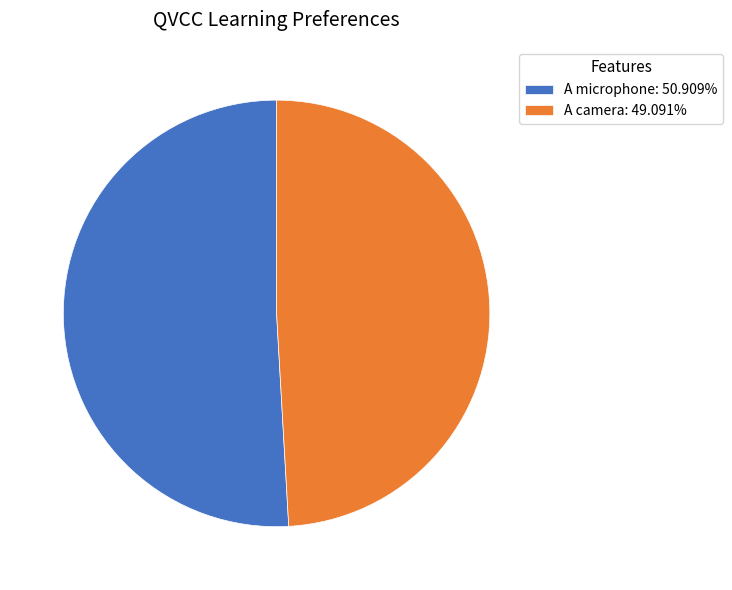

Rank the categories by value from lowest to highest.

A camera, A microphone